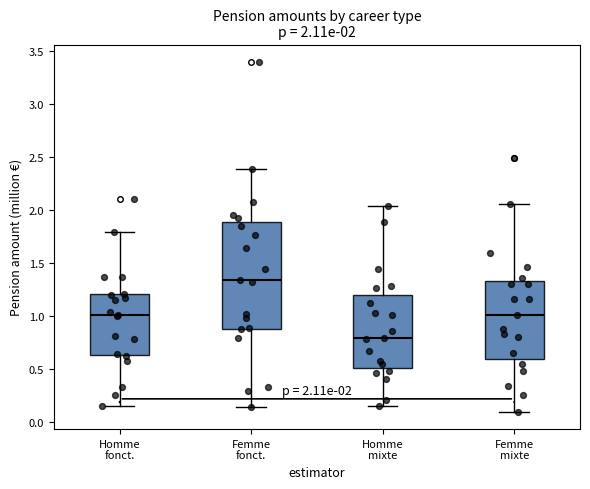

Which box's median line is the highest?

Femme fonct.